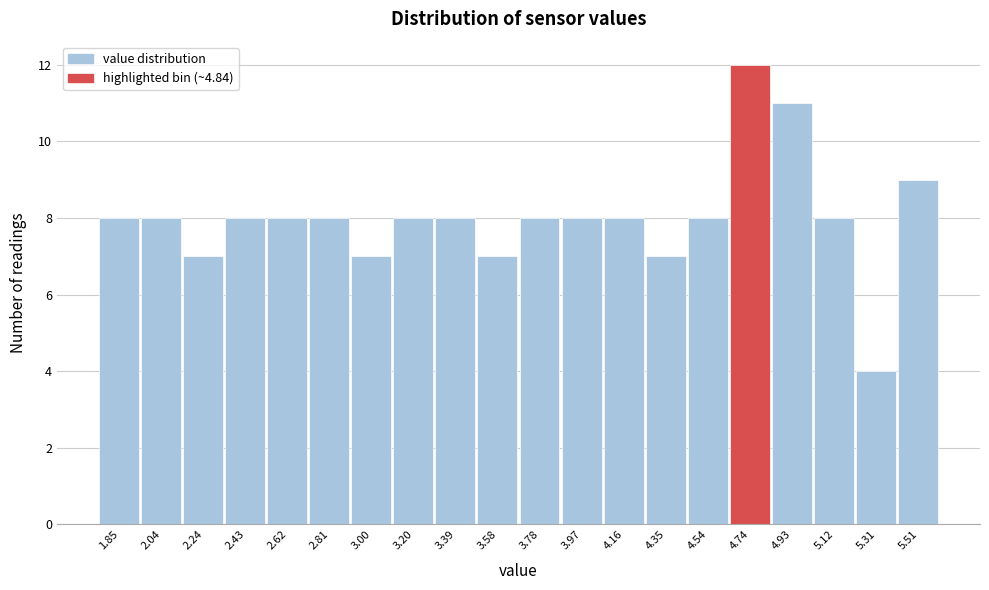

Reading right to left, what are all the values shown in this chart?

9	4	8	11	12	8	7	8	8	8	7	8	8	7	8	8	8	7	8	8